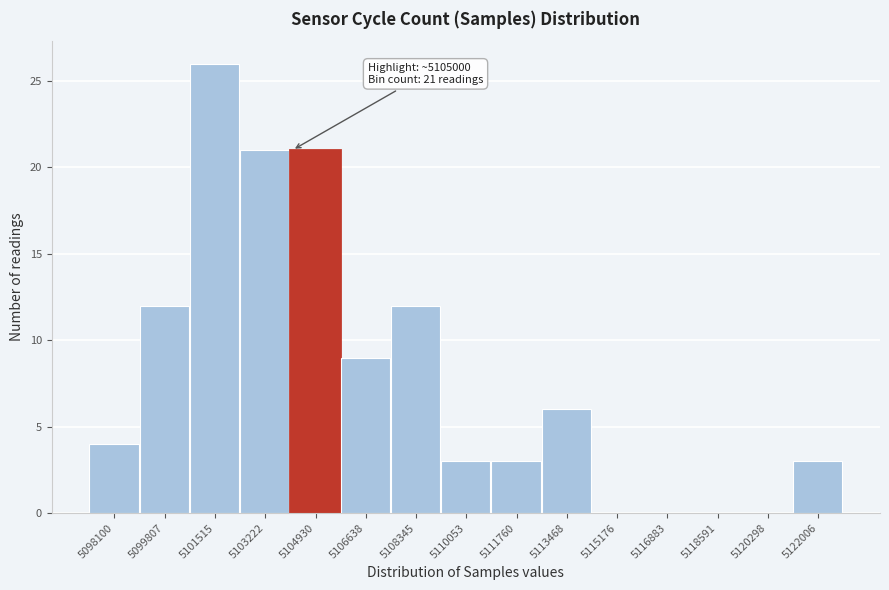

Reading left to right, transcribe all the data shown in this chart.

5098100=4	5099807=12	5101515=26	5103222=21	5104930=21	5106638=9	5108345=12	5110053=3	5111760=3	5113468=6	5115176=0	5116883=0	5118591=0	5120298=0	5122006=3